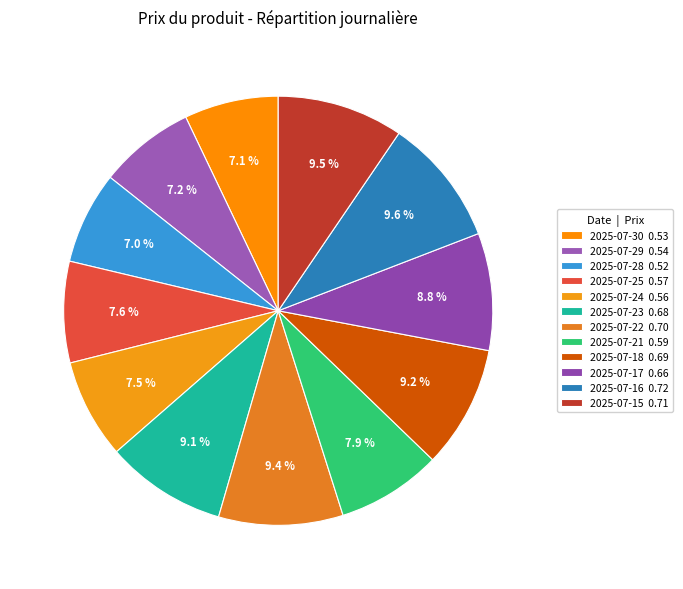

What percentage do 2025-07-16 and 2025-07-18 together represent?

18.9%